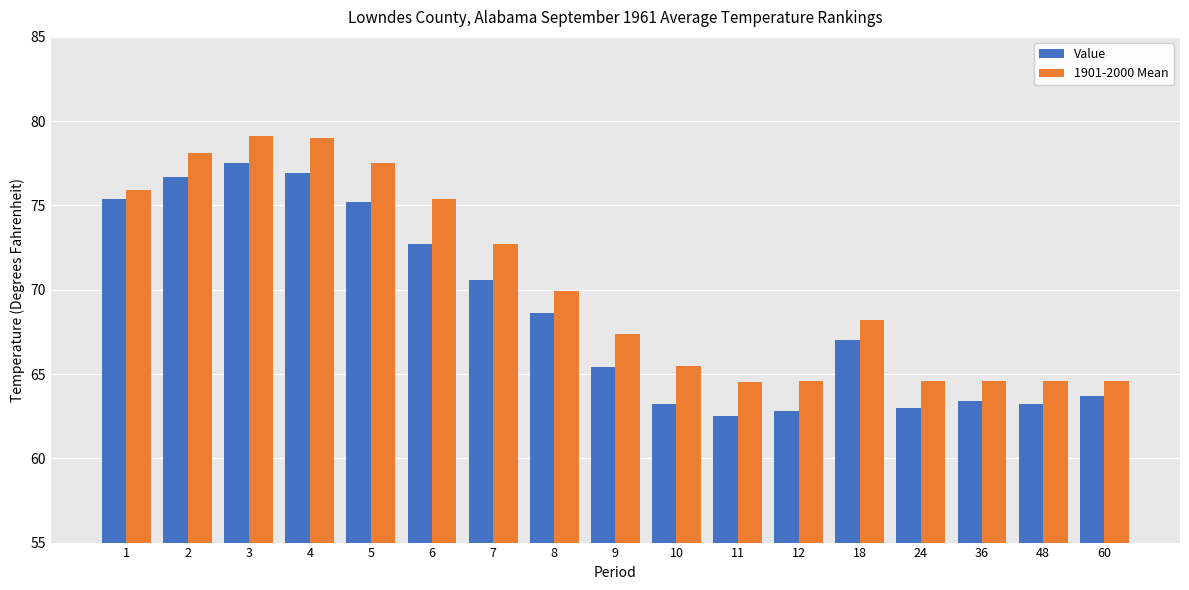

At 10, list the series in order from smallest to largest.

Value, 1901-2000 Mean